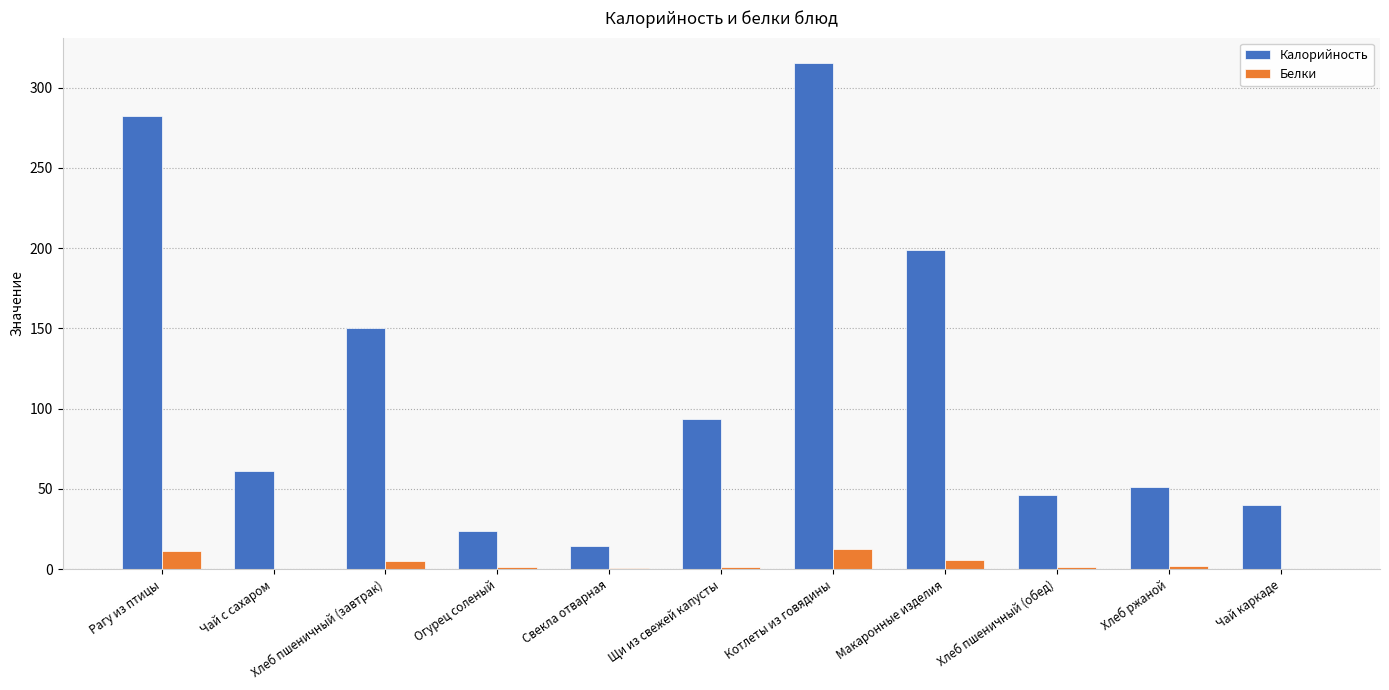

What value does the Белки series have at Хлеб пшеничный (обед)?

1.5